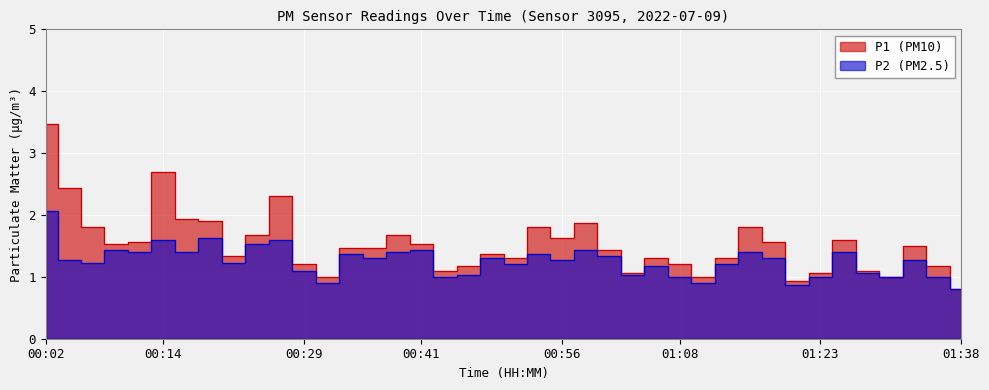

True or false: P2 has more than 1 interior local peaks.

True